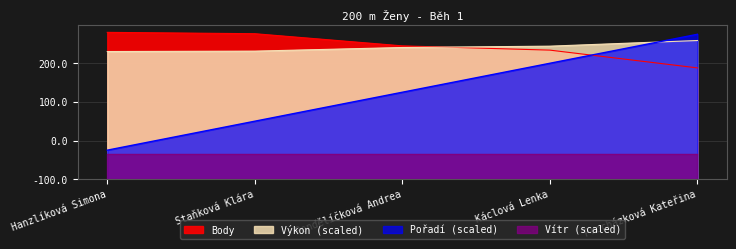

What is the label of the 3rd point from the left?

Pondělíčková Andrea